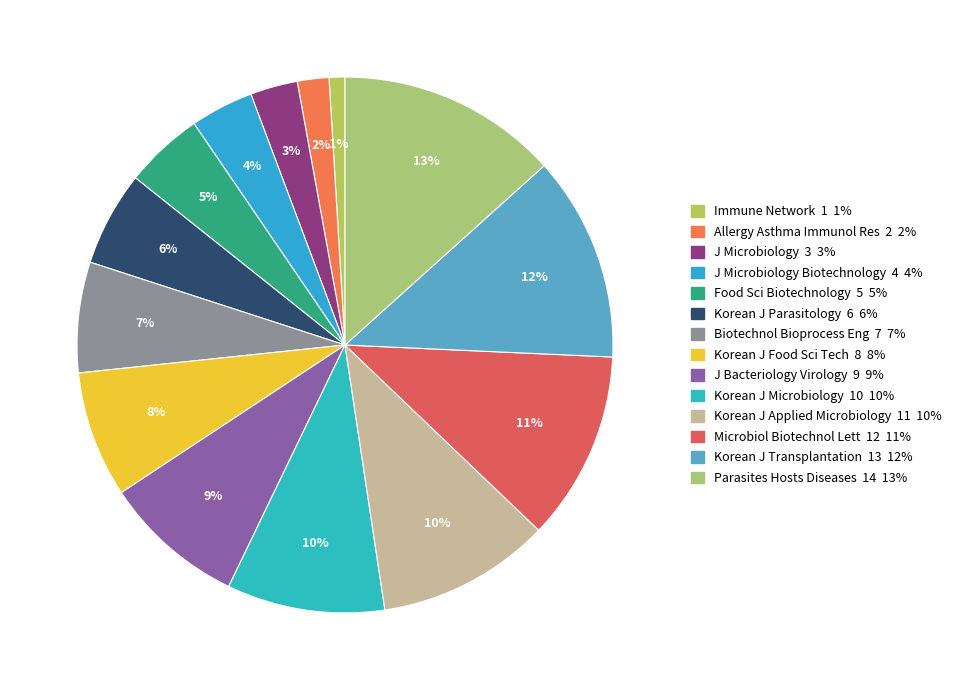

How many segments does this pie chart have?

14